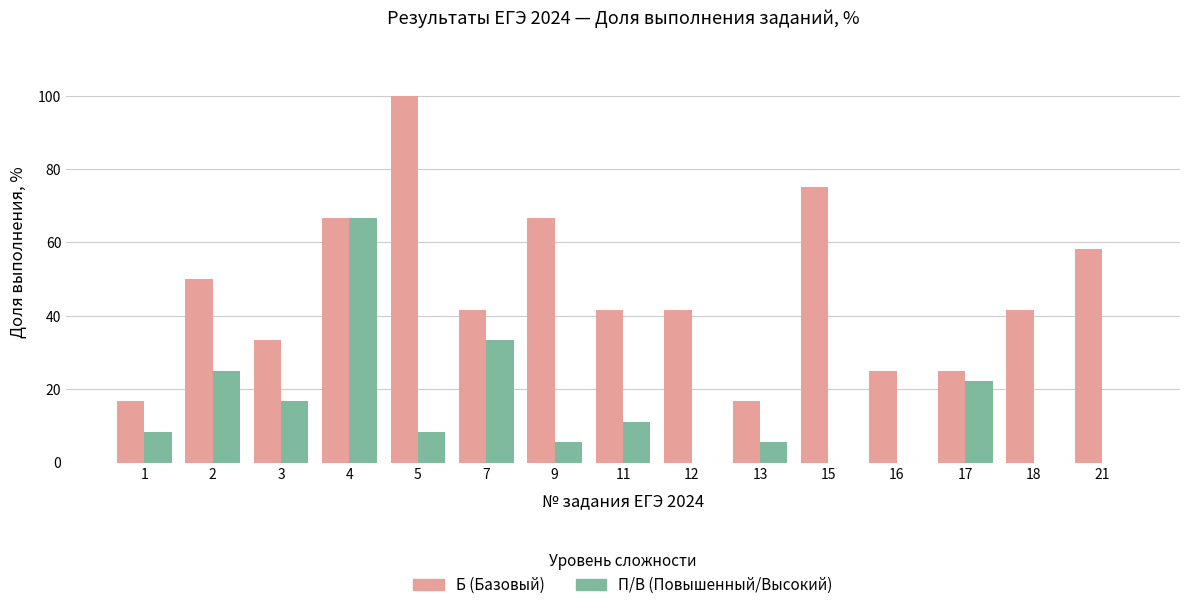

The value of Б (Базовый) at 1 is 7.1. True or false?

False